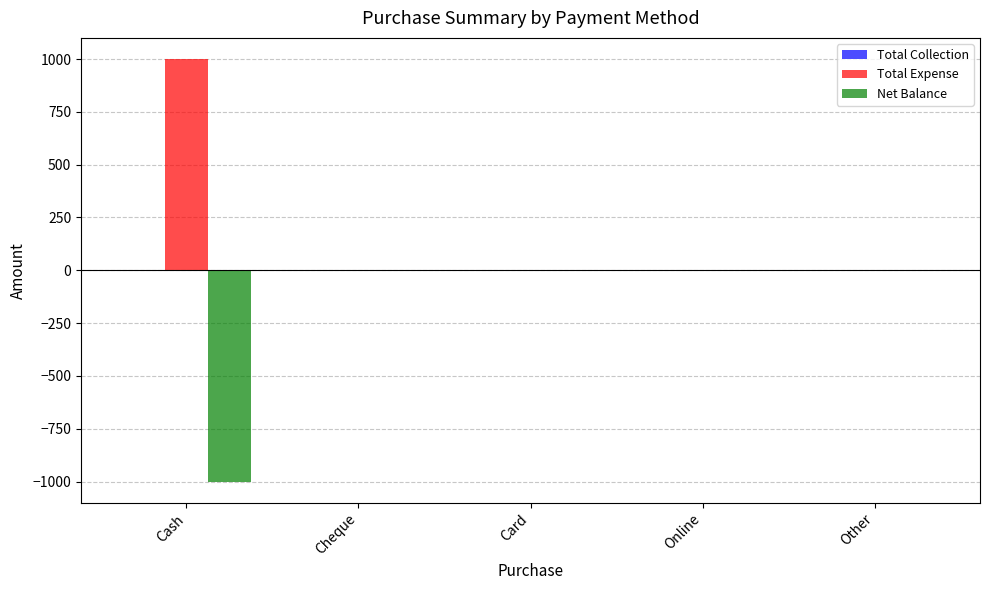

The Net Balance series shows 699 at Cheque. True or false?

False